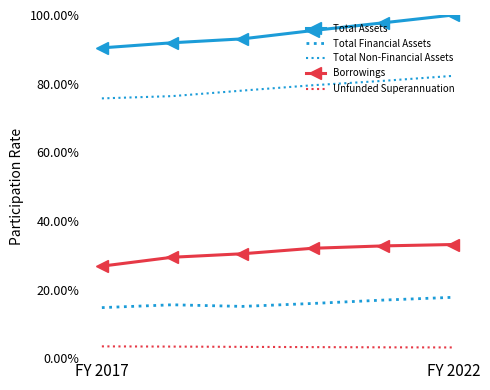

At how many categories does at least one series exceed 0?

6